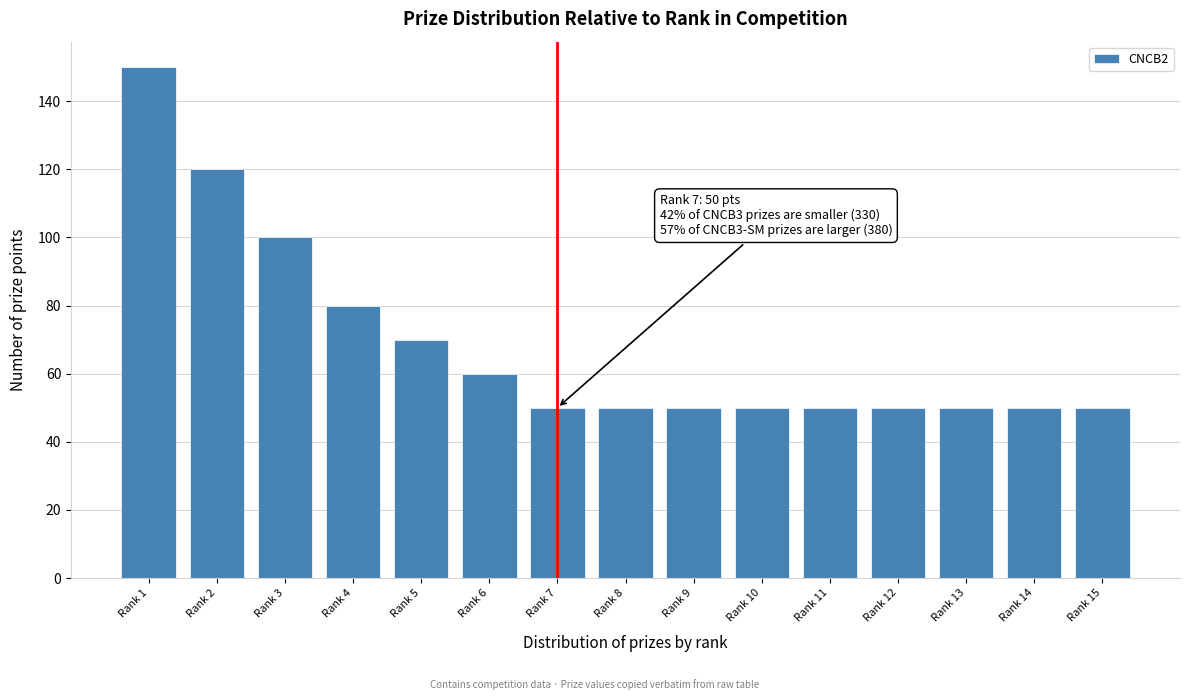

Reading left to right, what are all the values shown in this chart?

Rank 1=150	Rank 2=120	Rank 3=100	Rank 4=80	Rank 5=70	Rank 6=60	Rank 7=50	Rank 8=50	Rank 9=50	Rank 10=50	Rank 11=50	Rank 12=50	Rank 13=50	Rank 14=50	Rank 15=50